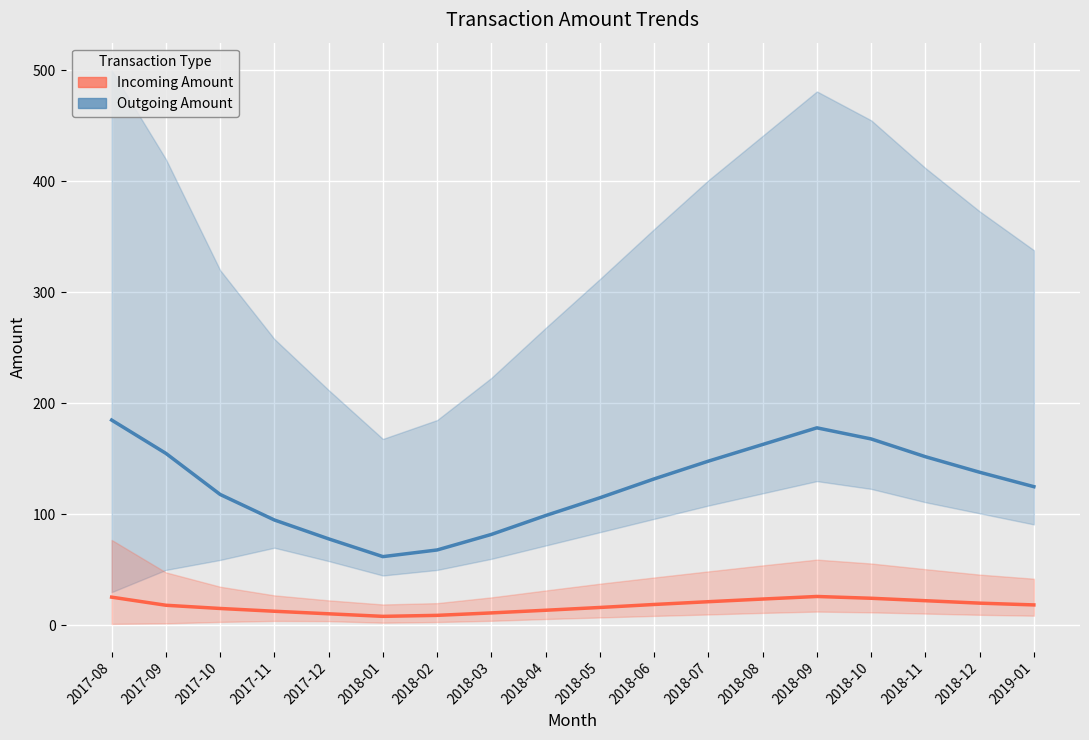

What is the approximate value of Outgoing Amount at 2017-09?

155.0